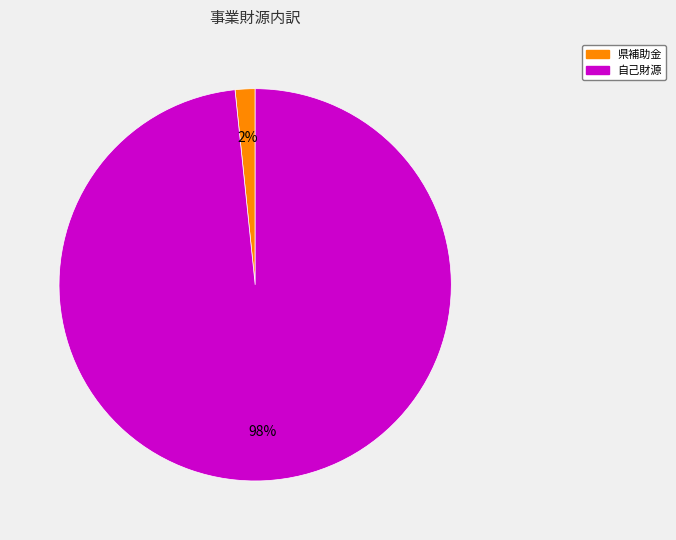

How many segments does this pie chart have?

2